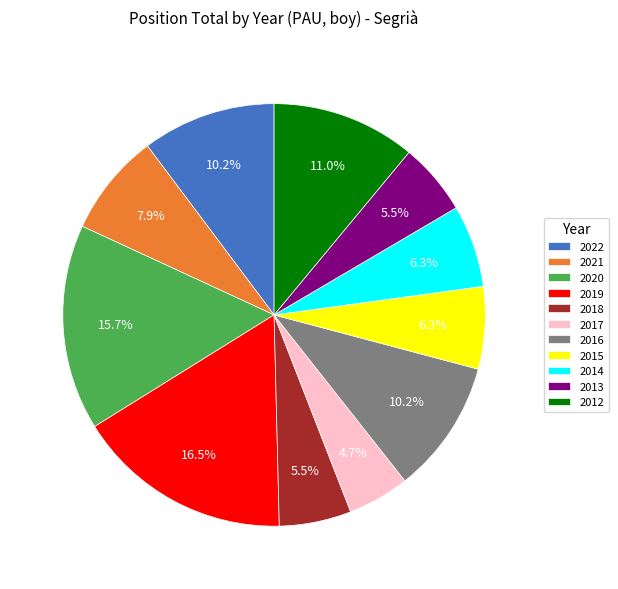

What portion of the pie excludes 2017?

95.3%